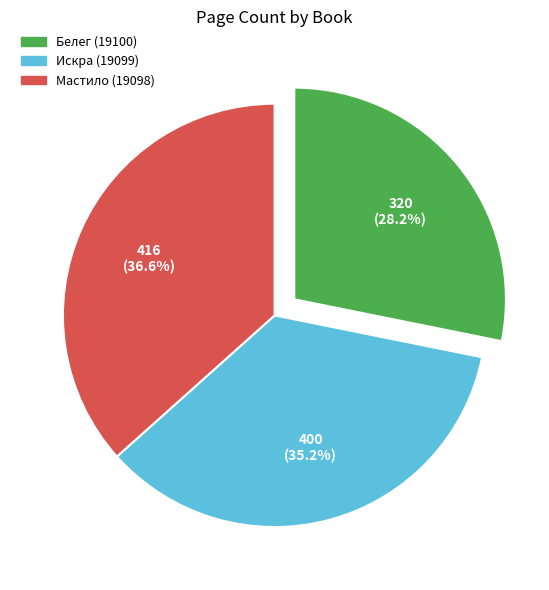

To the nearest percent, what percentage of the pie is Мастило (19098)?

37%